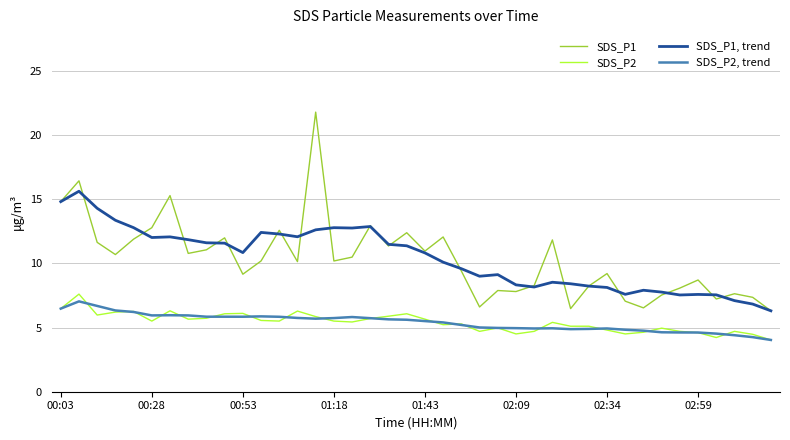

Which series has the widest spread of values?

SDS_P1